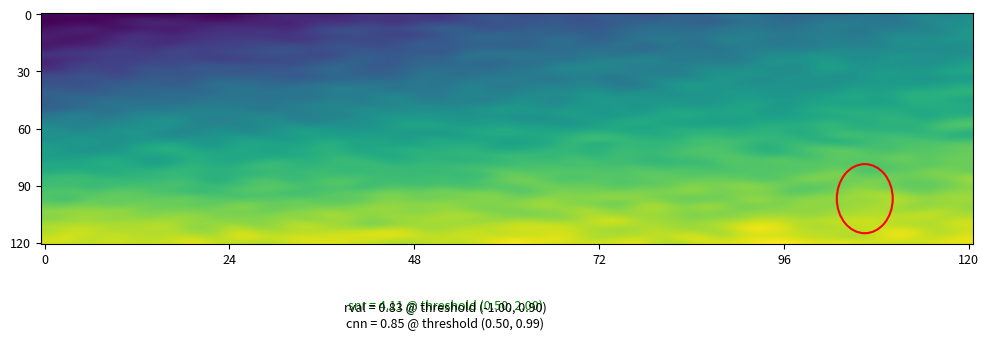

Count the number of categories in the chart.

2